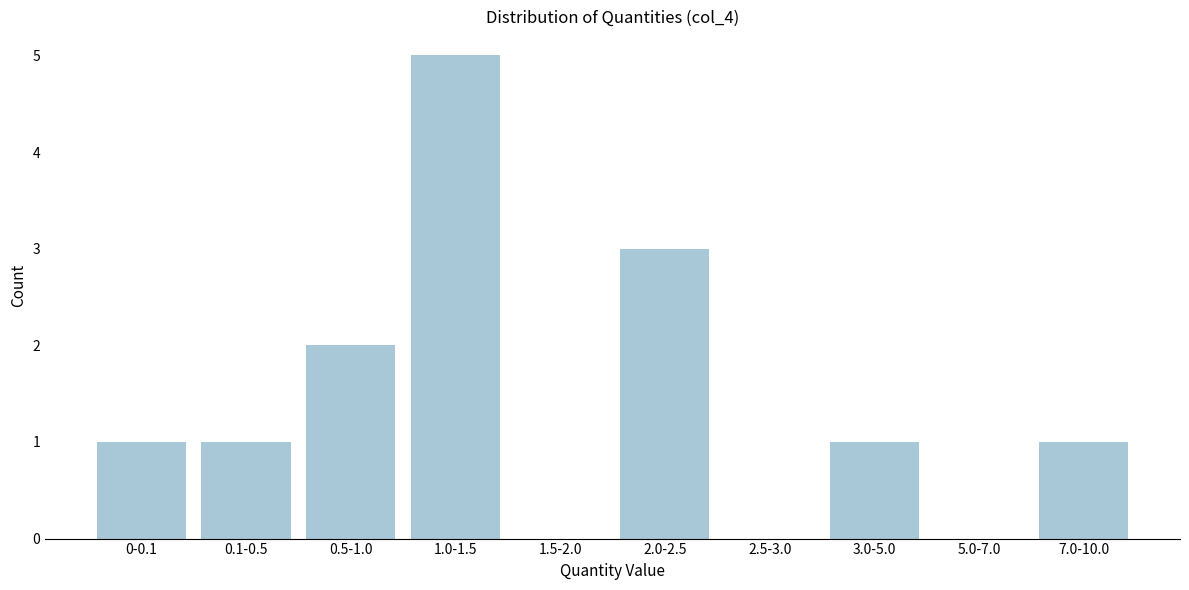

Reading right to left, list all the values displayed in this chart.

7.0-10.0=1	5.0-7.0=0	3.0-5.0=1	2.5-3.0=0	2.0-2.5=3	1.5-2.0=0	1.0-1.5=5	0.5-1.0=2	0.1-0.5=1	0-0.1=1